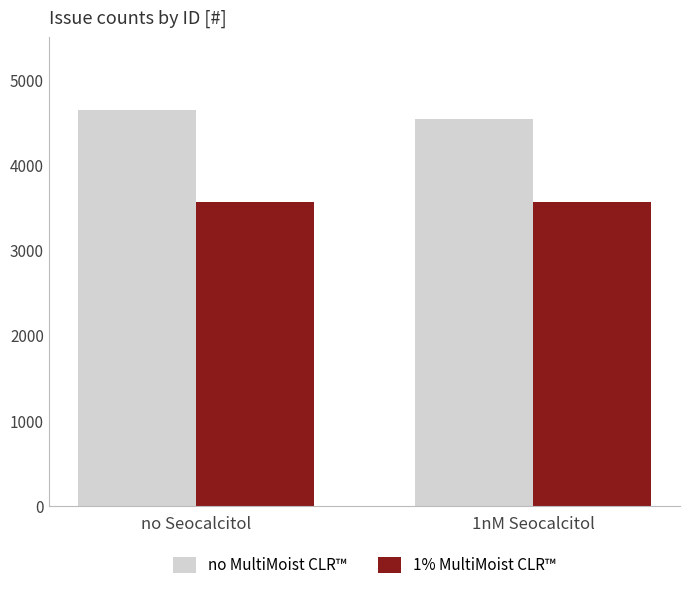

What are all the series names shown in the legend?

no MultiMoist CLR™, 1% MultiMoist CLR™